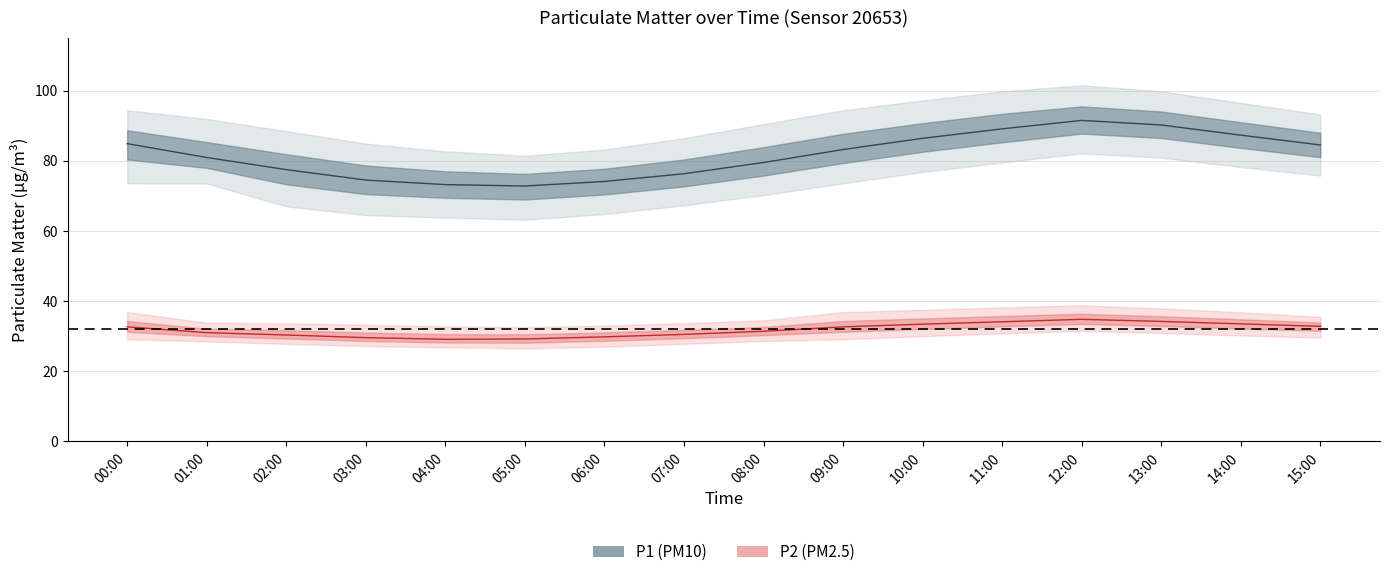

Reading left to right, transcribe all the data shown in this chart.

P1_center: 84.9	80.9	77.5	74.5	73.2	72.8	74.1	76.3	79.5	83.2	86.4	89.1	91.5	90.2	87.3	84.5
P1_upper: 94.4	91.9	88.5	84.9	82.7	81.5	83.2	86.5	90.5	94.4	97.2	99.8	101.5	99.8	96.5	93.2
P1_lower: 73.6	73.5	67.0	64.5	63.8	63.2	64.8	67.3	70.2	73.6	76.8	79.5	82.1	80.9	78.2	75.8
P2_center: 32.6	31.0	30.3	29.6	29.1	29.2	29.8	30.5	31.4	32.6	33.4	34.1	34.8	34.2	33.5	32.8
P2_upper: 36.9	33.8	33.7	33.2	32.8	32.5	33.0	33.7	34.5	36.9	37.5	38.2	38.8	37.9	36.8	35.5
P2_lower: 29.1	28.5	27.8	27.2	26.8	26.5	27.0	27.8	28.6	29.1	30.0	30.8	31.5	30.9	30.2	29.6